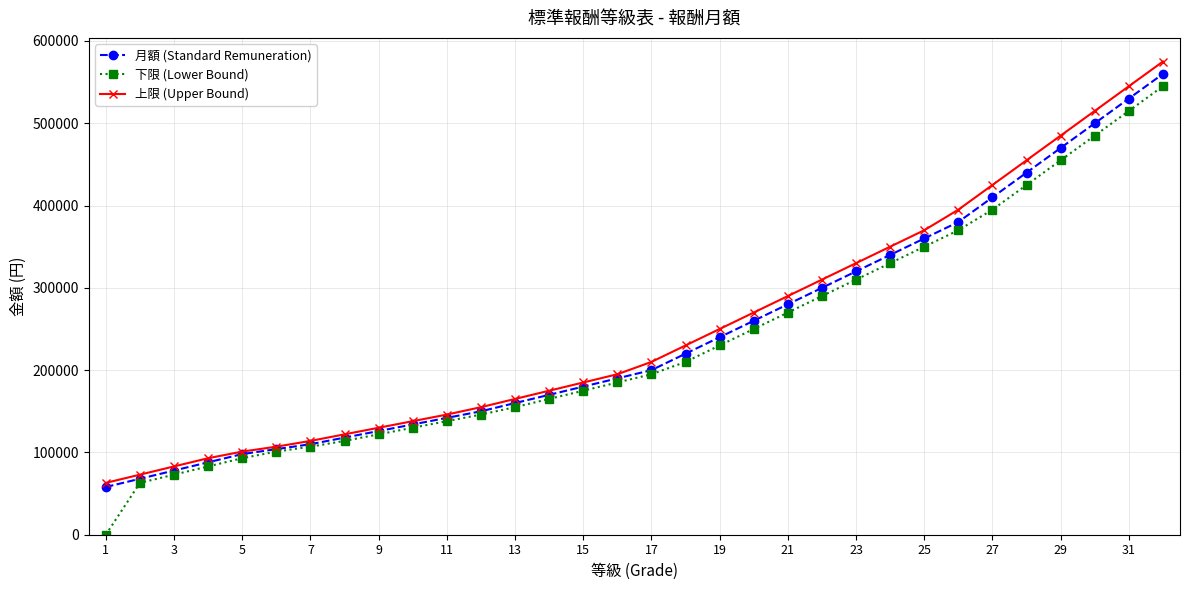

What is the maximum value shown in the chart?

575000